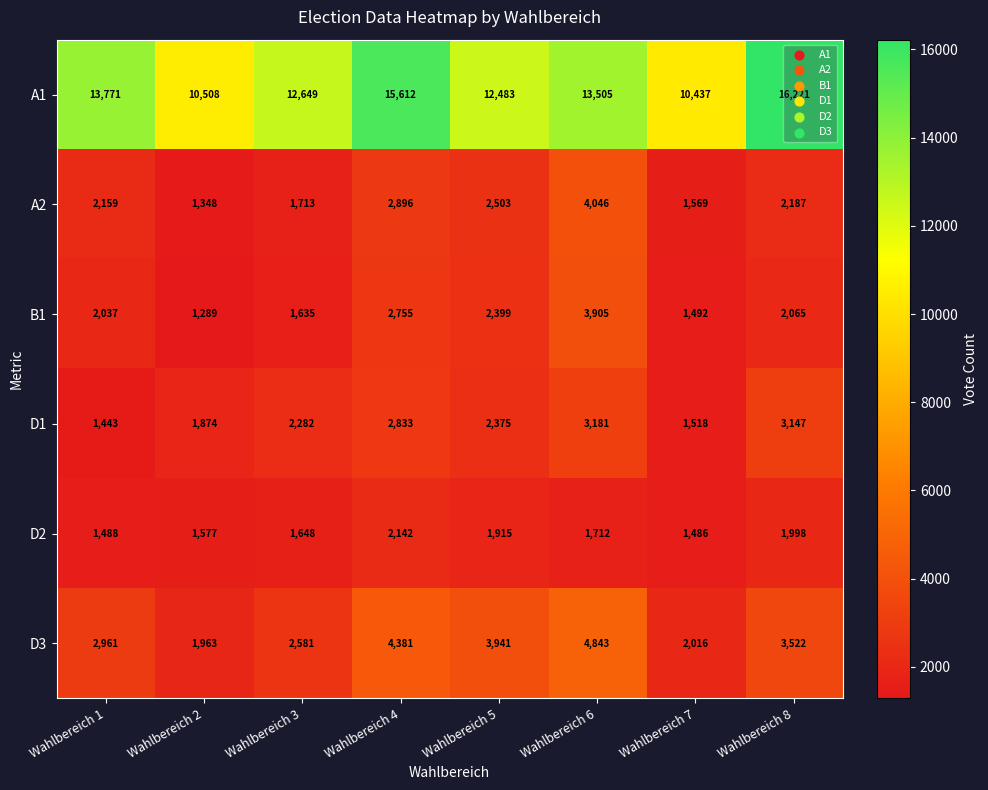

Where is A1 nearest to the value 13329?

Wahlbereich 6